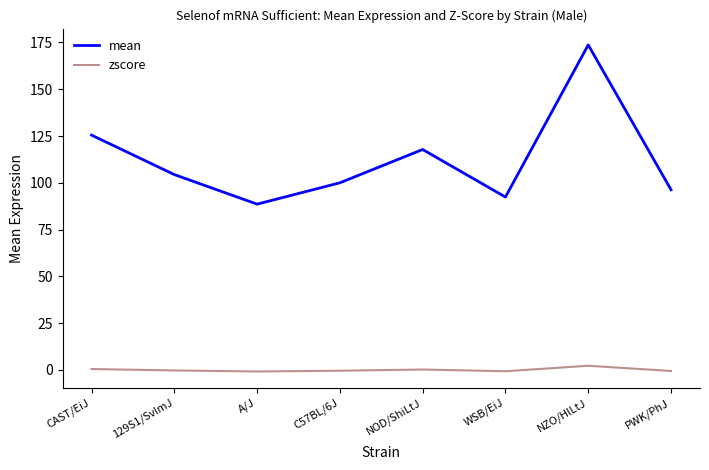

Where does the mean series first go above 104?

CAST/EiJ